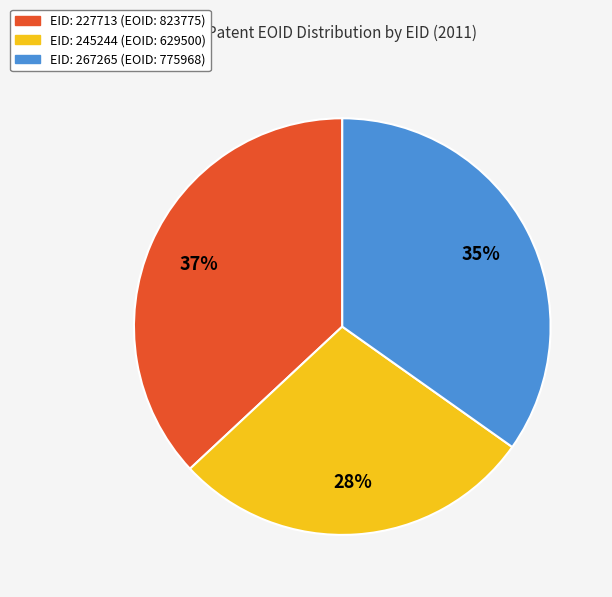

Does any single category account for the majority?

No